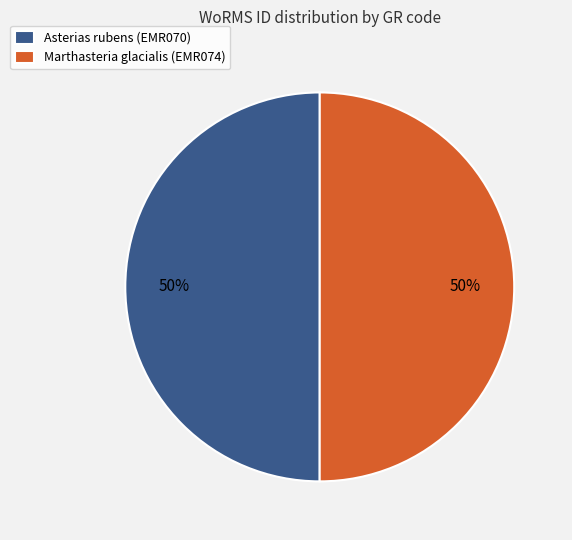

To the nearest percent, what portion does Asterias rubens (EMR070) represent?

50%